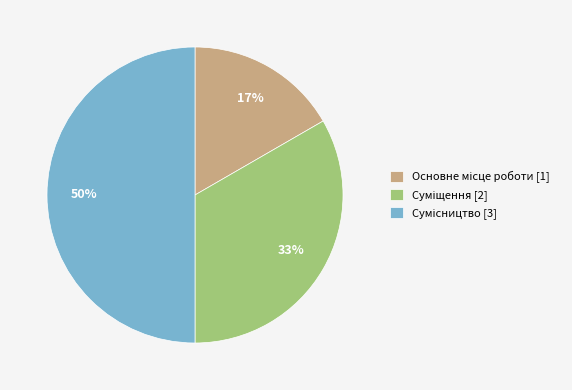

To the nearest percent, what is the average slice percentage?

33%